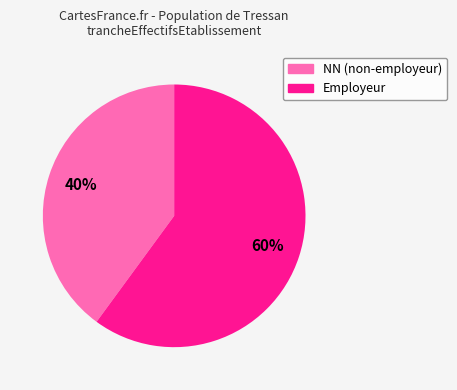

Does any single category account for the majority?

Yes